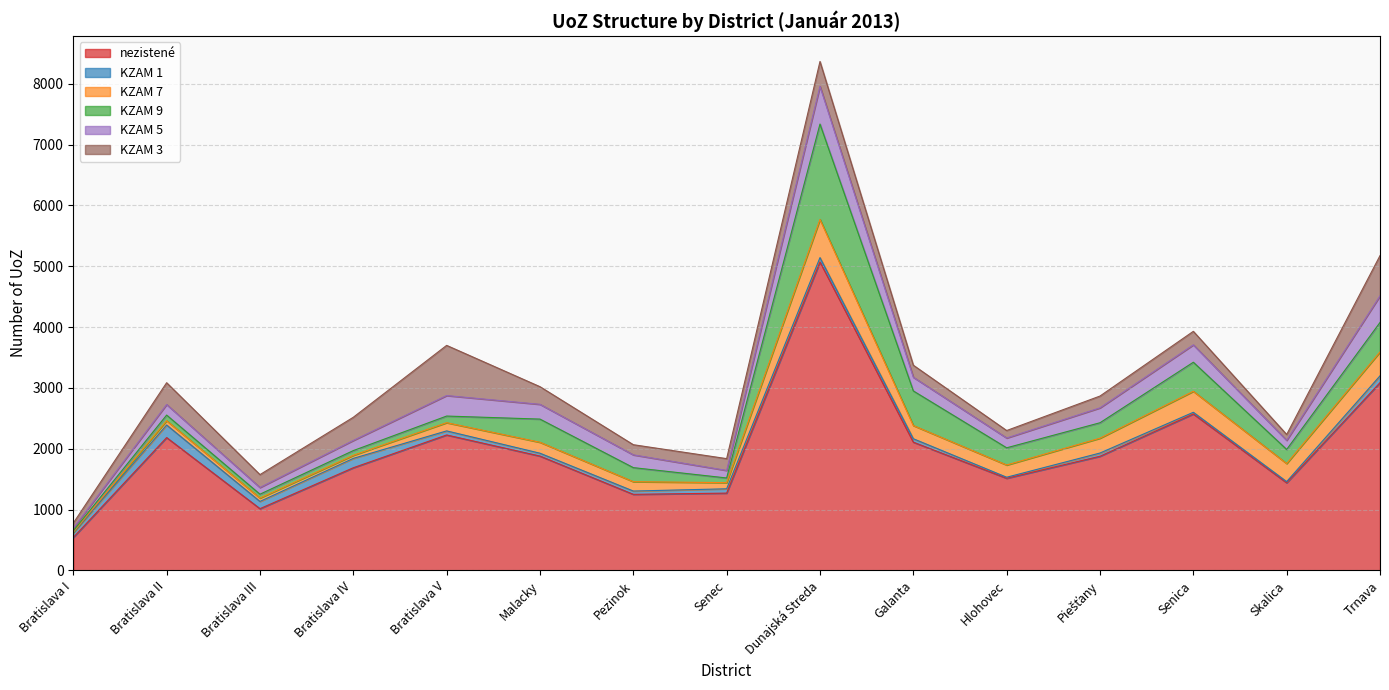

Which series changed the most between Bratislava II and Pezinok?

nezistené